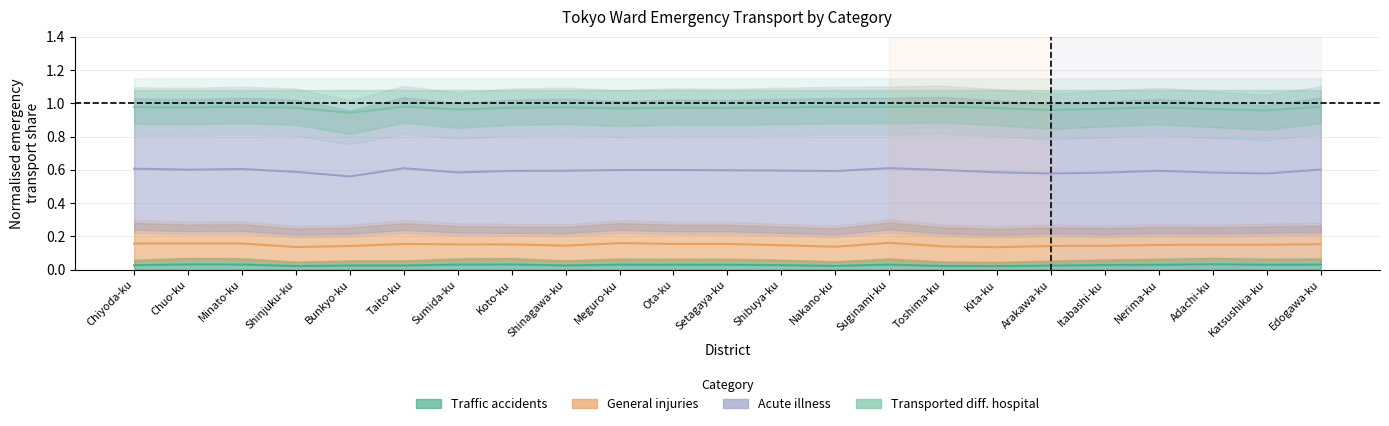

Between Taito-ku and Shinagawa-ku, which series saw the biggest shift?

Acute illness